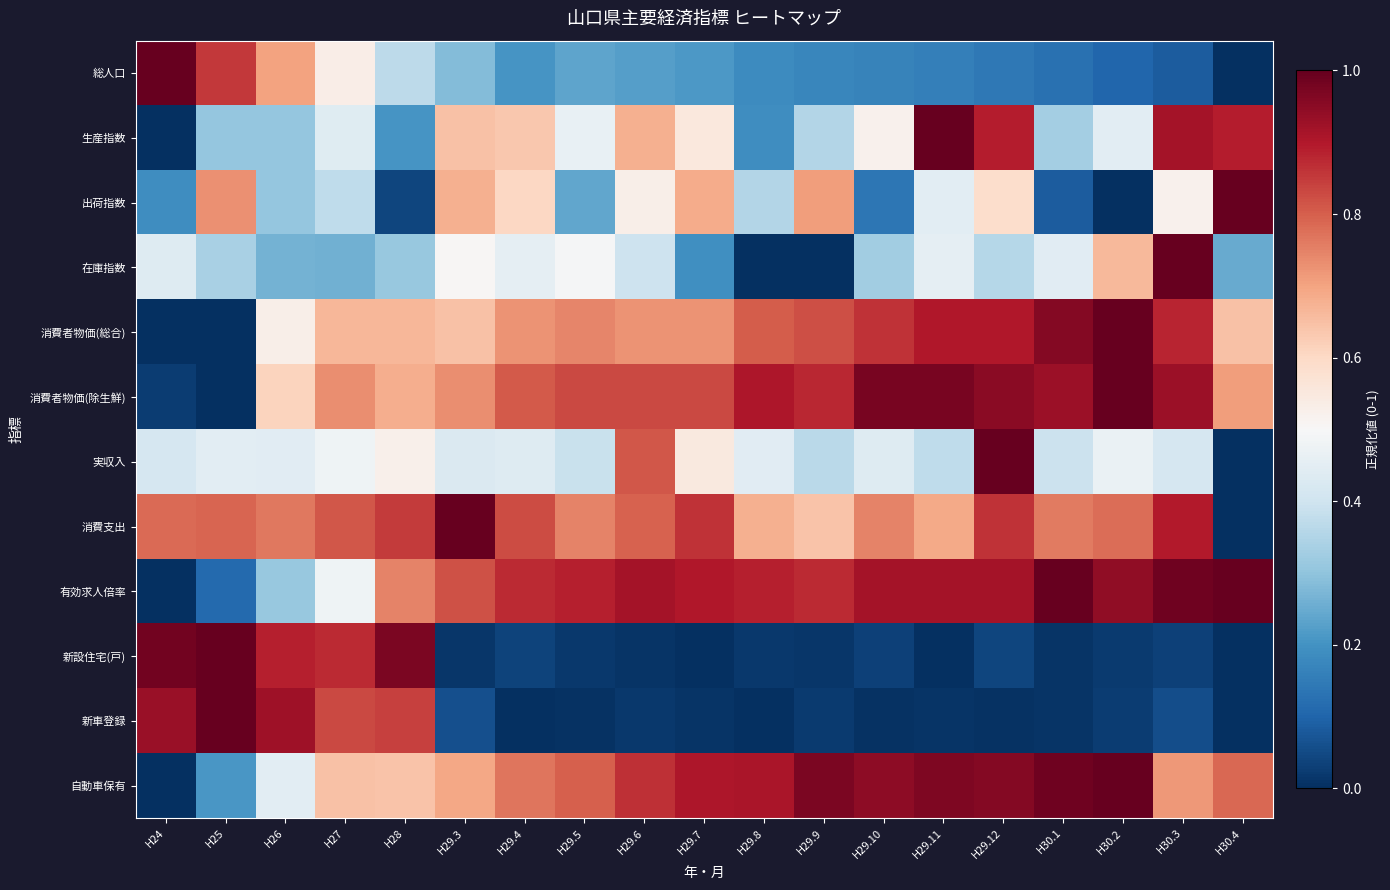

Which label corresponds to the largest value in the chart?

H24